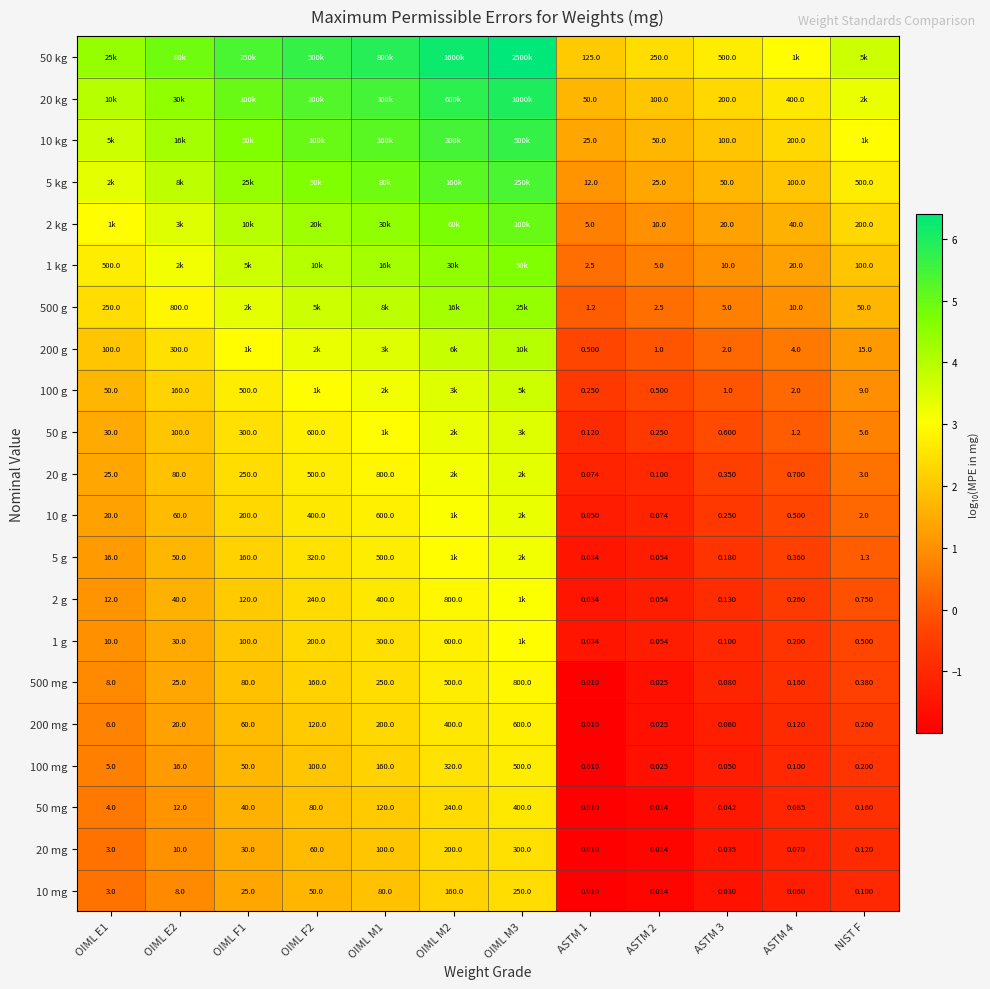

How many distinct data groups are displayed?

21